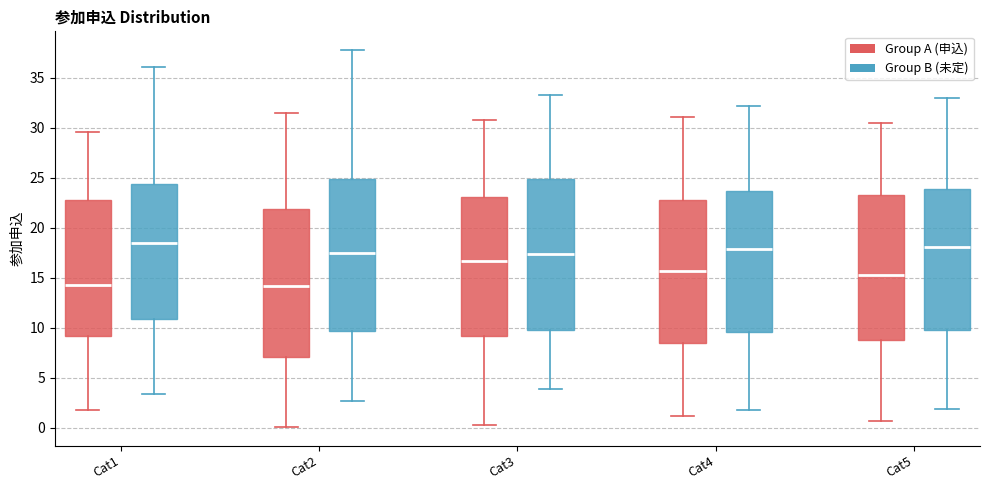

Where does the median line of the box for Cat5 (Group B (未定)) sit on the y-axis? The values are not printed on the chart, so give them approximately, as read against the axis.

18.0